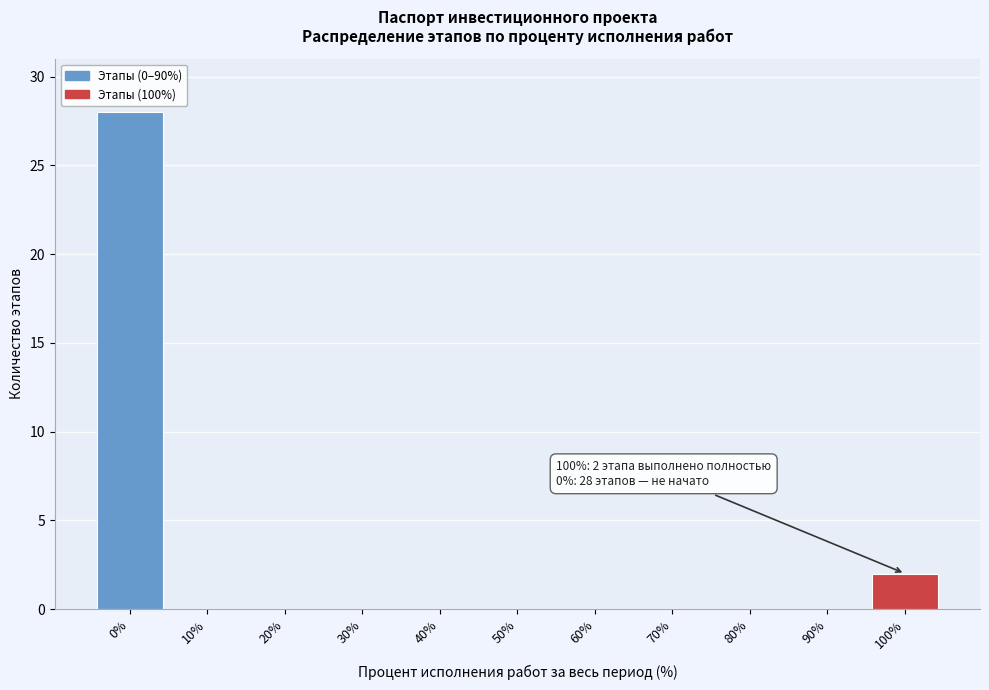

Reading right to left, transcribe all the data shown in this chart.

100%=2	90%=0	80%=0	70%=0	60%=0	50%=0	40%=0	30%=0	20%=0	10%=0	0%=28